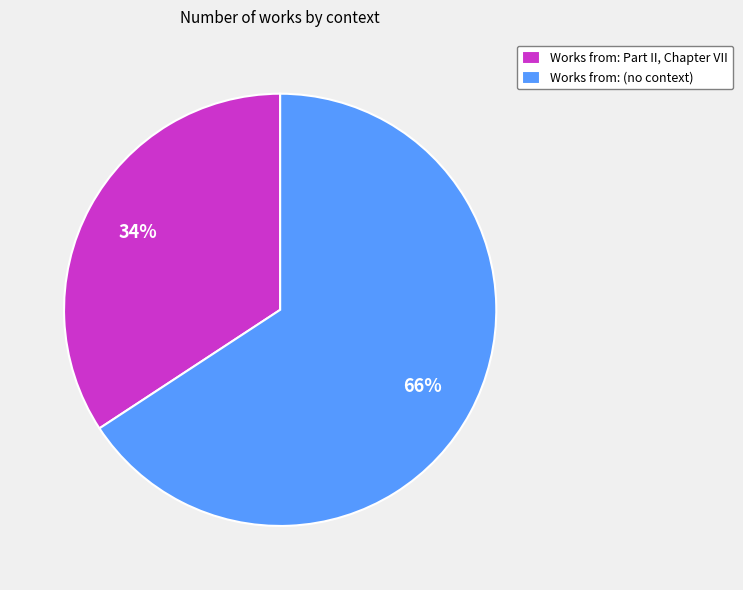

To the nearest percent, what portion does Works from: Part II, Chapter VII represent?

34%